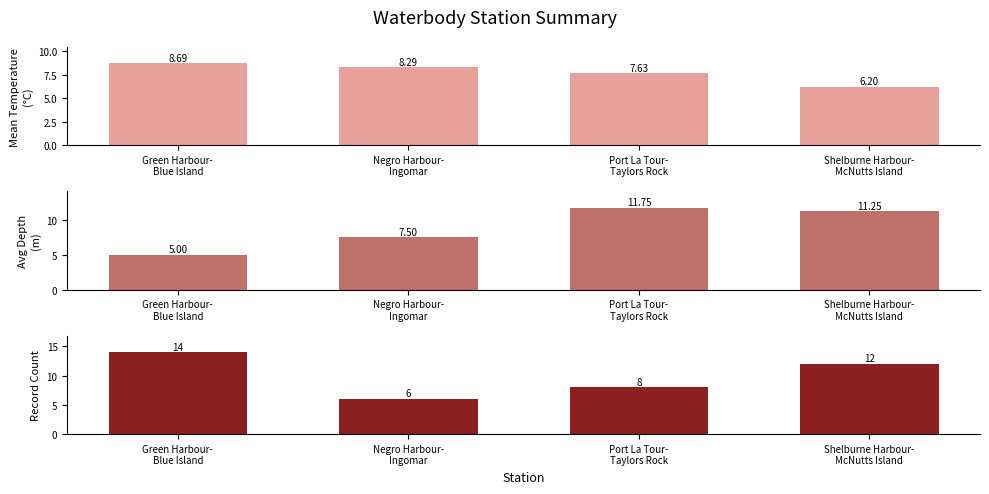

What are all the series names shown in the legend?

Mean Temperature, Avg Depth, Record Count